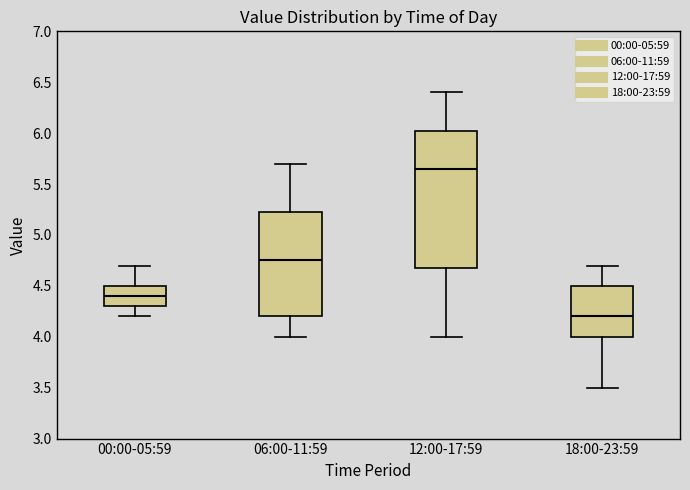

Reading left to right, read every box against the y-axis: the position of its median line, the range the box covers, and the ends of its whiskers. The values are not printed on the chart, so give them approximately, as read against the axis.

00:00-05:59: median 4.40, box 4.30 to 4.50, whiskers 4.20 to 4.70
06:00-11:59: median 4.75, box 4.20 to 5.25, whiskers 4.00 to 5.70
12:00-17:59: median 5.65, box 4.70 to 6.05, whiskers 4.00 to 6.40
18:00-23:59: median 4.20, box 4.00 to 4.50, whiskers 3.50 to 4.70